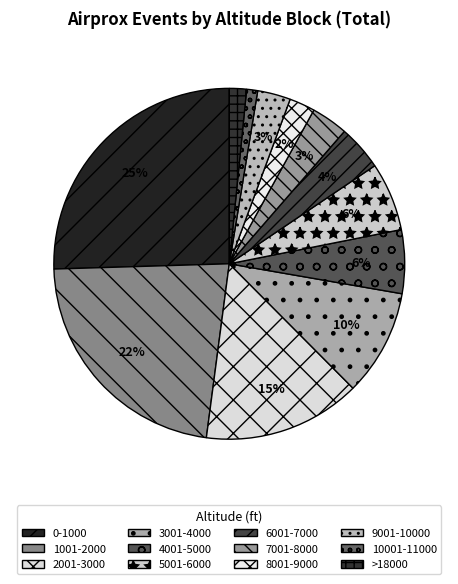

Is there a majority slice in this chart?

No